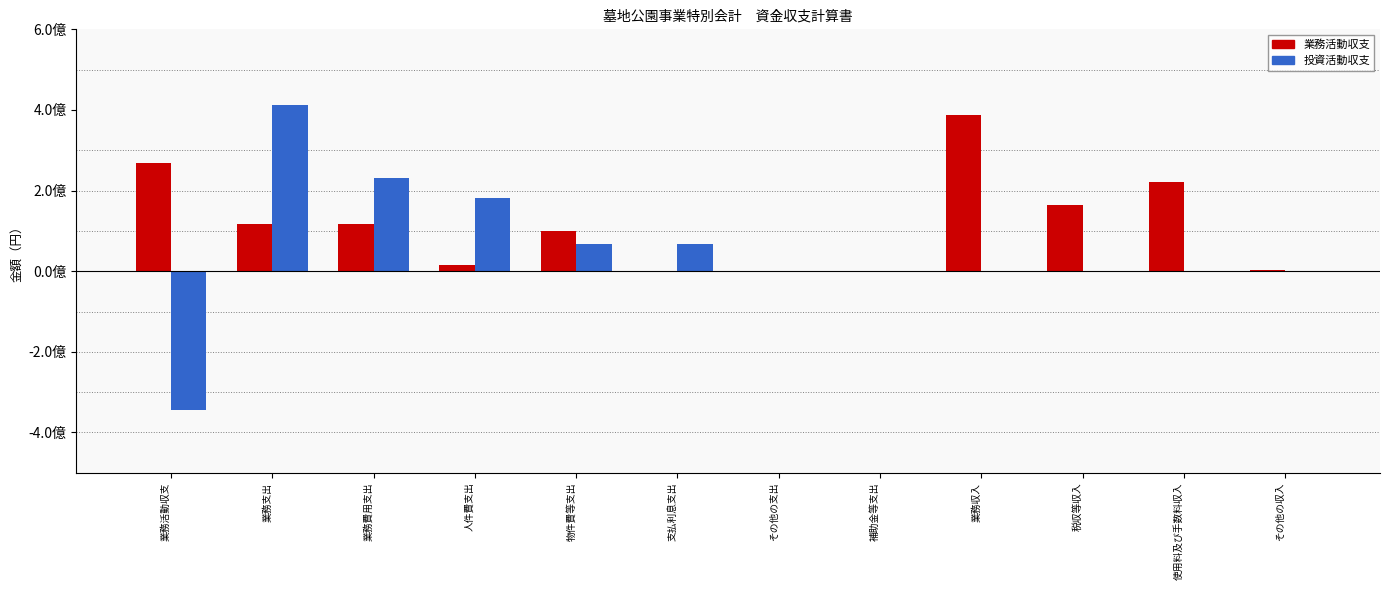

At which category is the sum across all series the highest?

業務支出